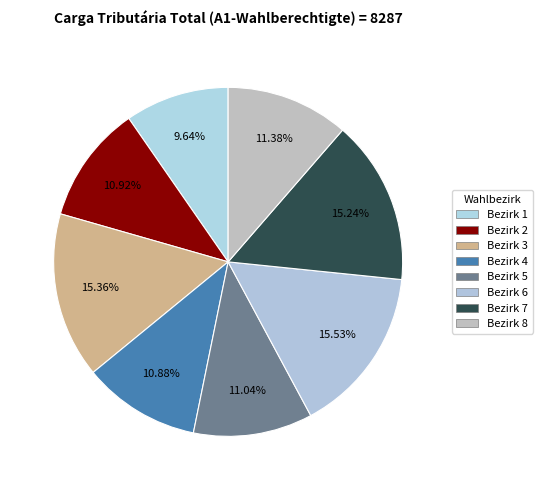

Is there a majority slice in this chart?

No